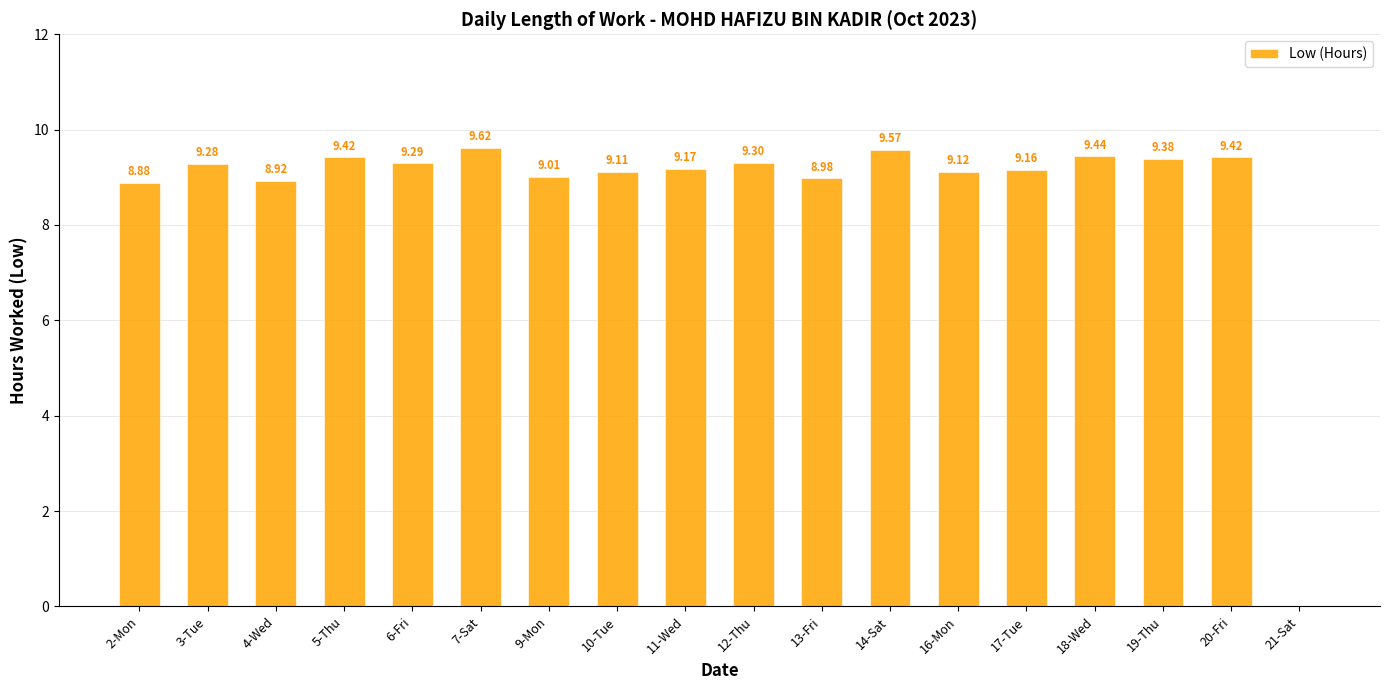

What is the average value?

8.7